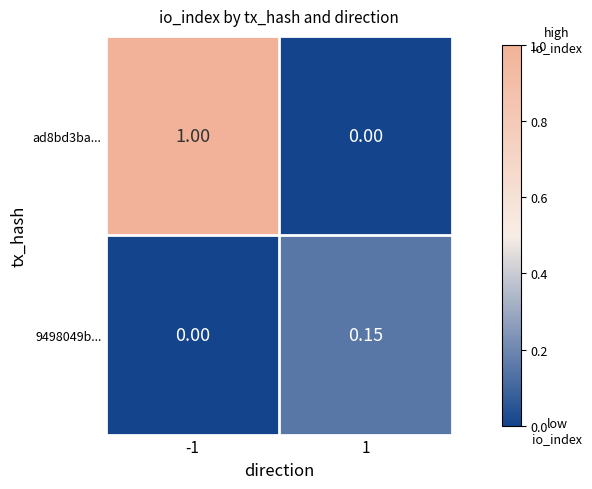

Is the value of 9498049b... at 1 greater than the value of ad8bd3ba... at 1?

Yes